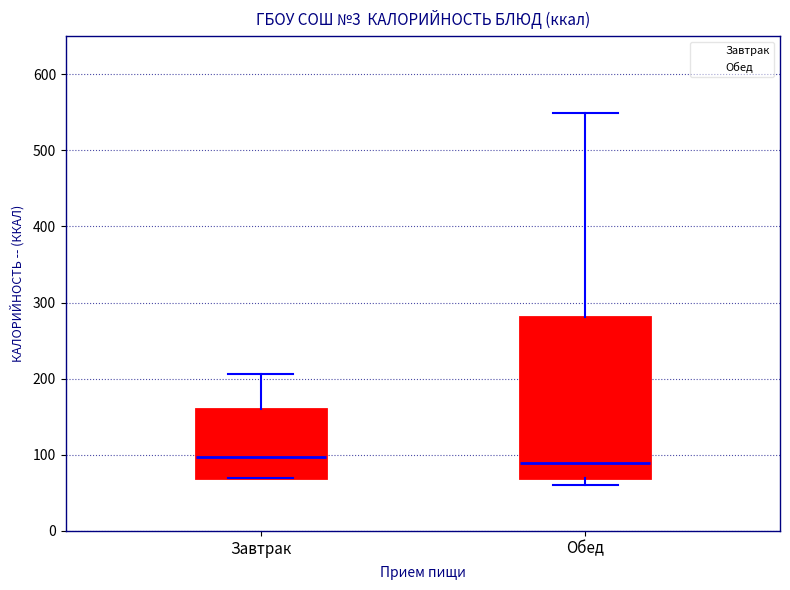

Which box is the tallest, from its lower edge to its upper edge?

Обед